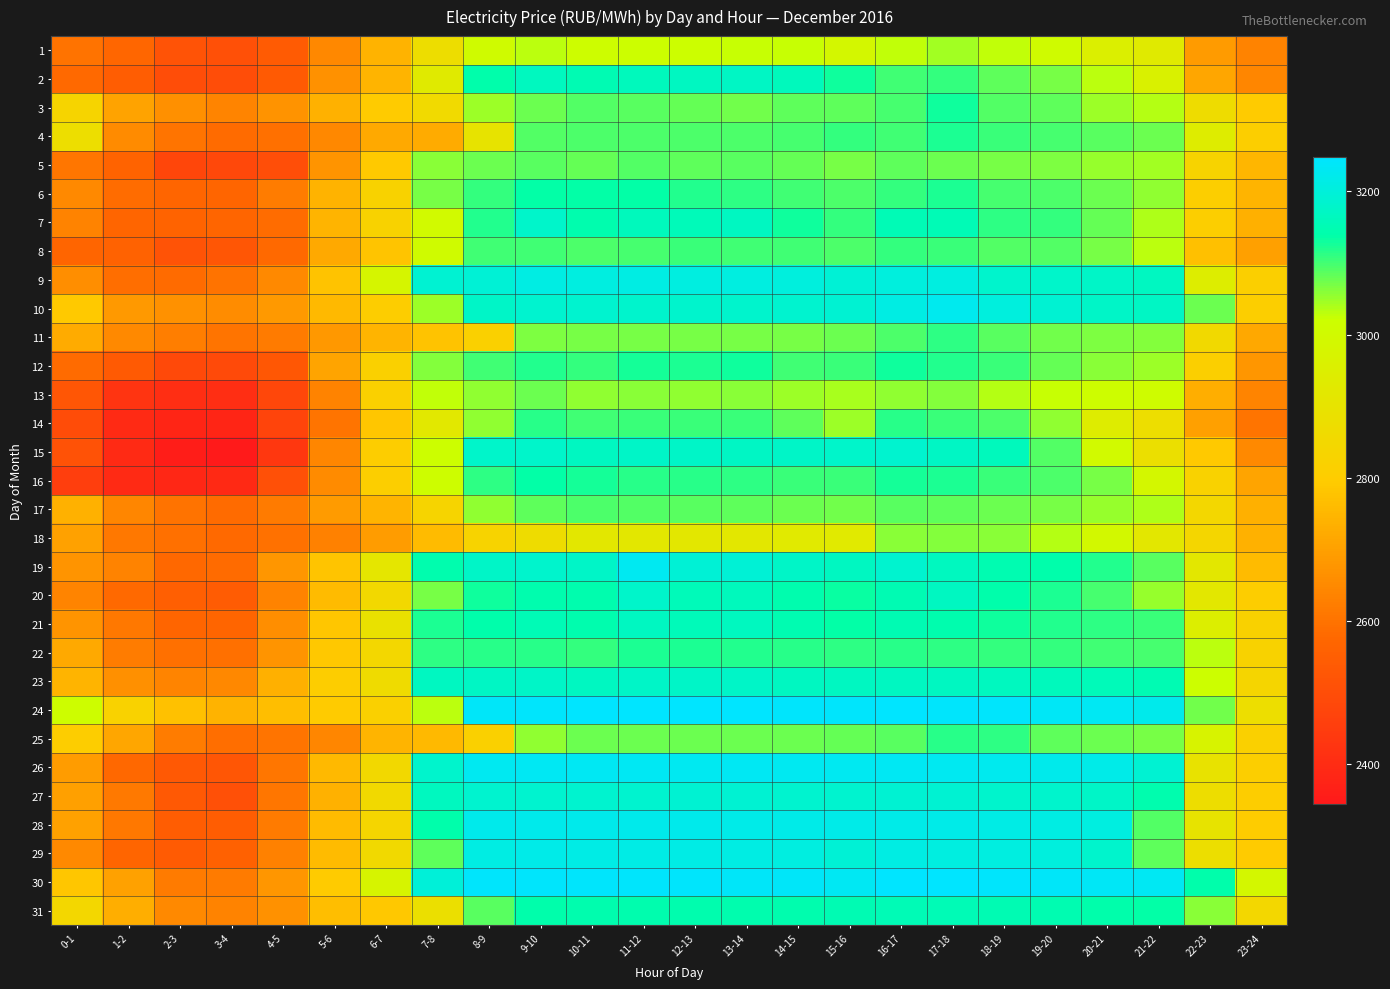

What is the greatest value displayed?

3247.6